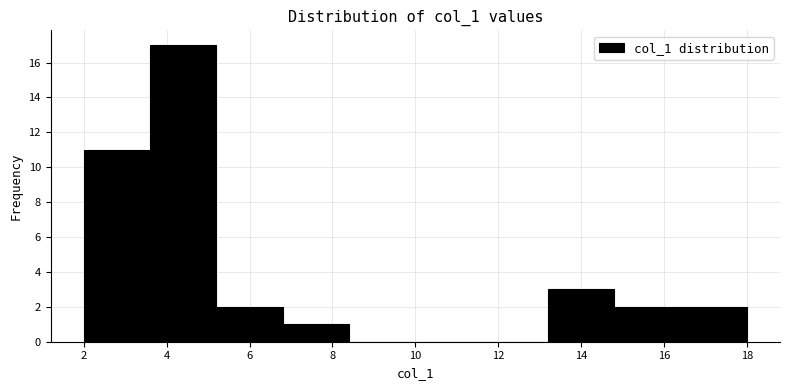

Reading left to right, transcribe this chart: for each bar, give the range it covers on the x-axis and its height. The values are not printed on the chart, so give them approximately, as read against the axis.

2.0 to 3.6: 11
3.6 to 5.2: 17
5.2 to 6.8: 2
6.8 to 8.4: 1
8.4 to 10.0: 0
10.0 to 11.6: 0
11.6 to 13.2: 0
13.2 to 14.8: 3
14.8 to 16.4: 2
16.4 to 18.0: 2